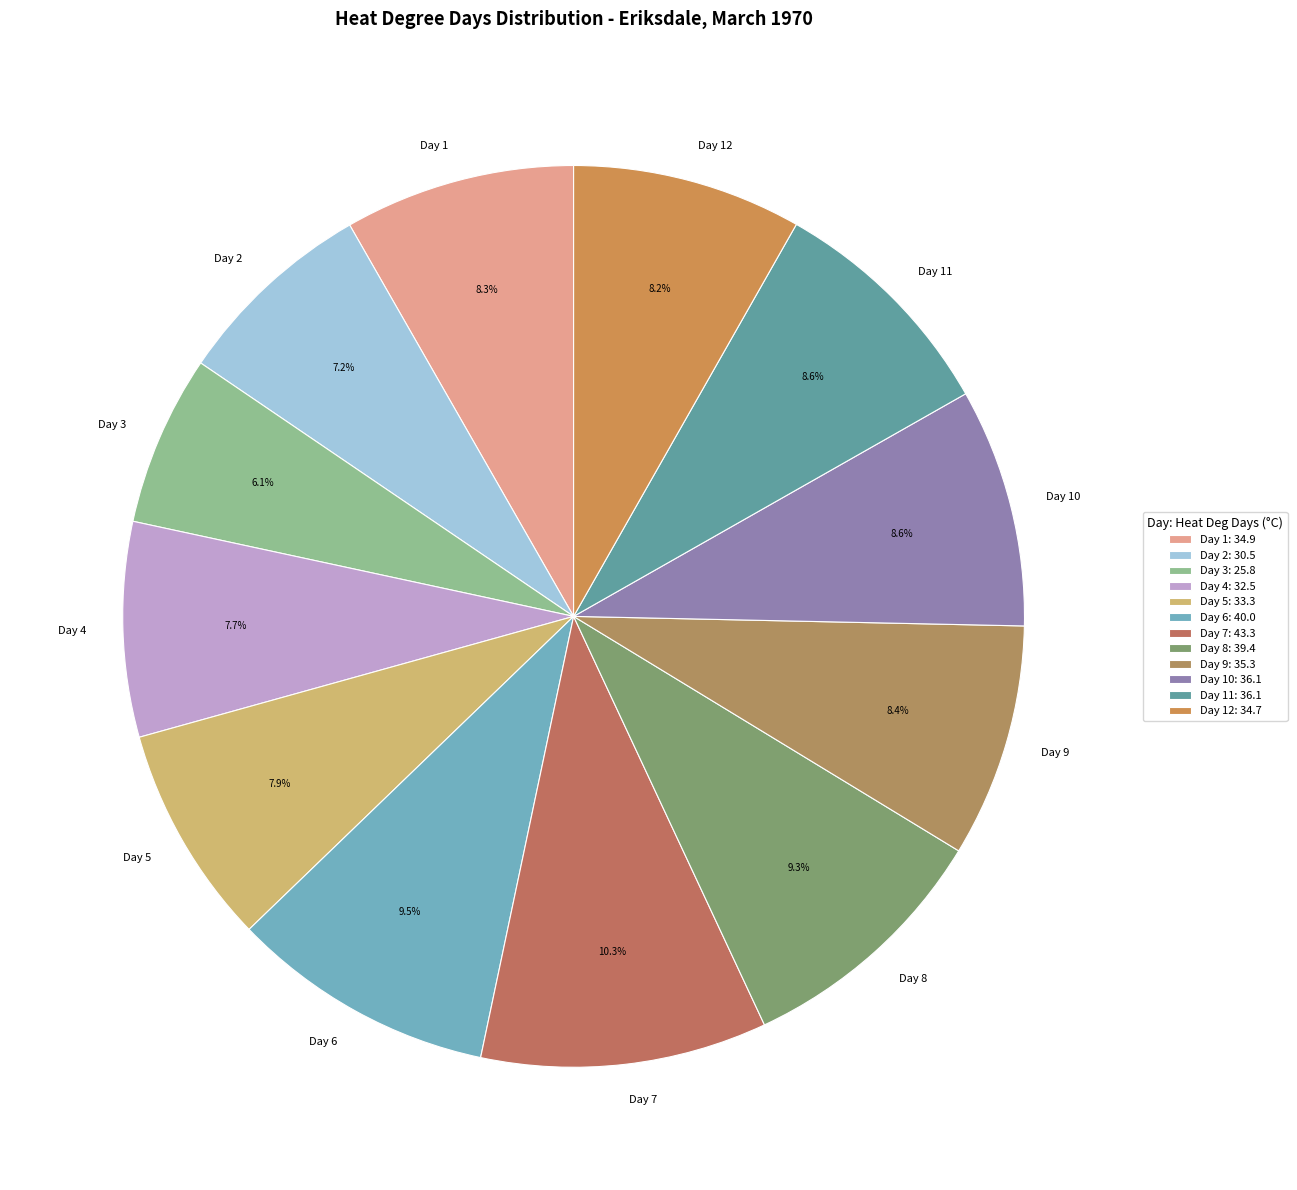

Is Day 12 the majority of the pie?

No